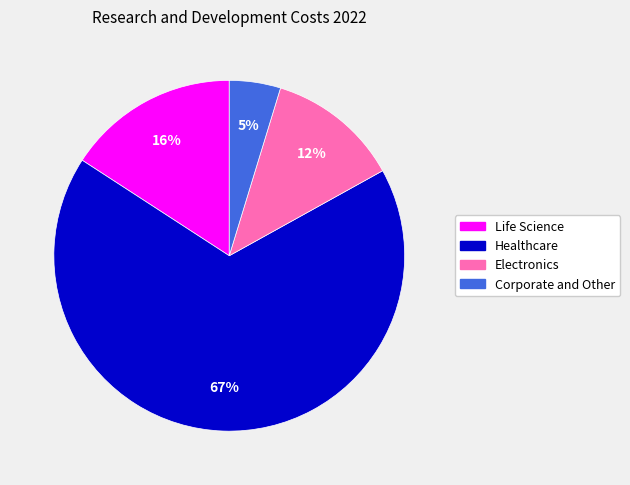

True or false: Electronics accounts for 12% of the total.

True